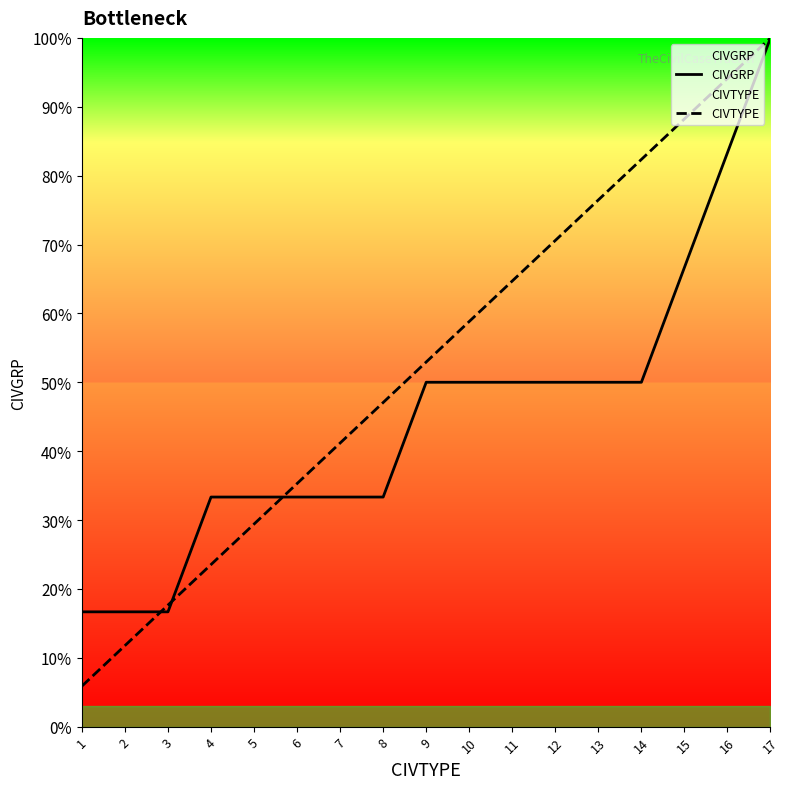

How many times do CIVGRP and CIVTYPE cross each other?

3